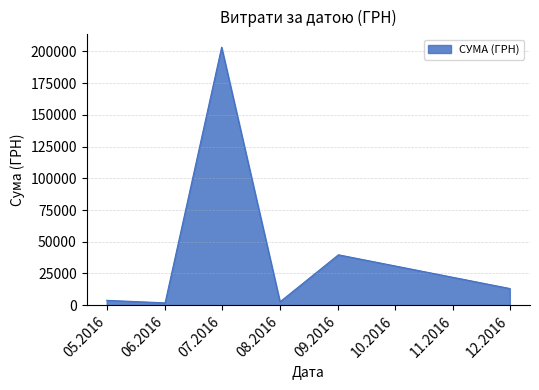

True or false: there are more than 0 points higher than both neighbors.

True